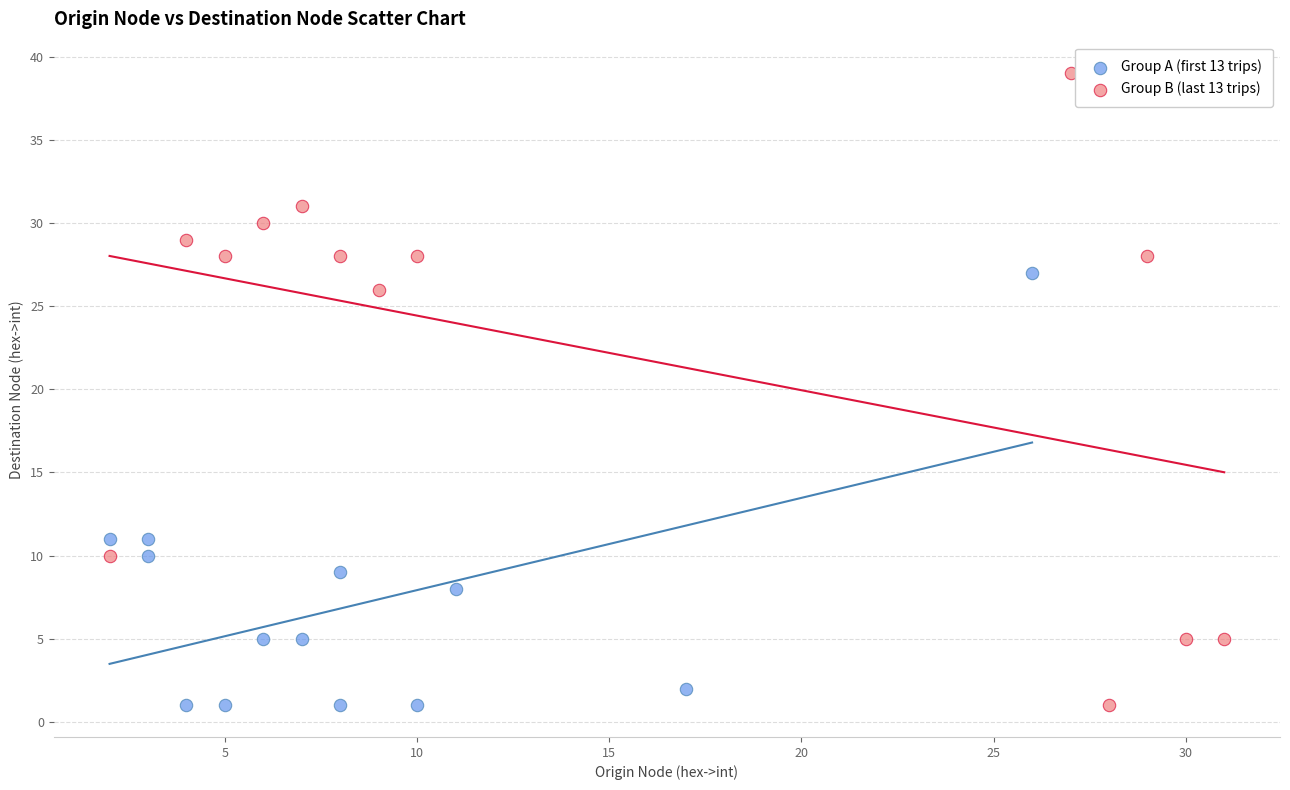

Which series has the largest Y range (max minus min)?

Group B (last 13 trips)